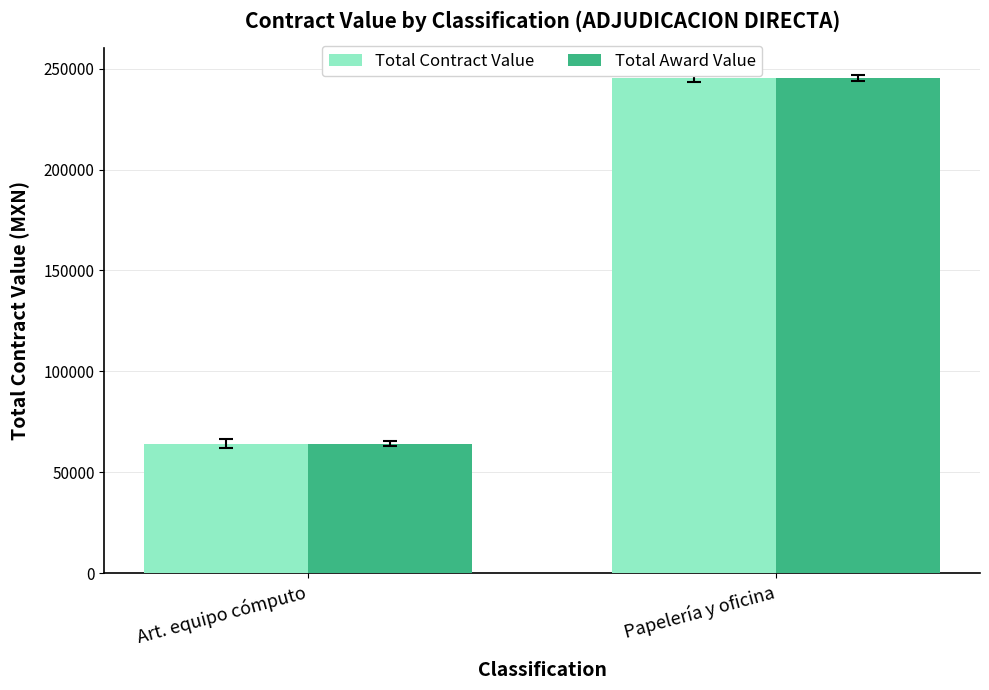

Is it true that Total Contract Value equals 64265.2 at Art. equipo cómputo?

True